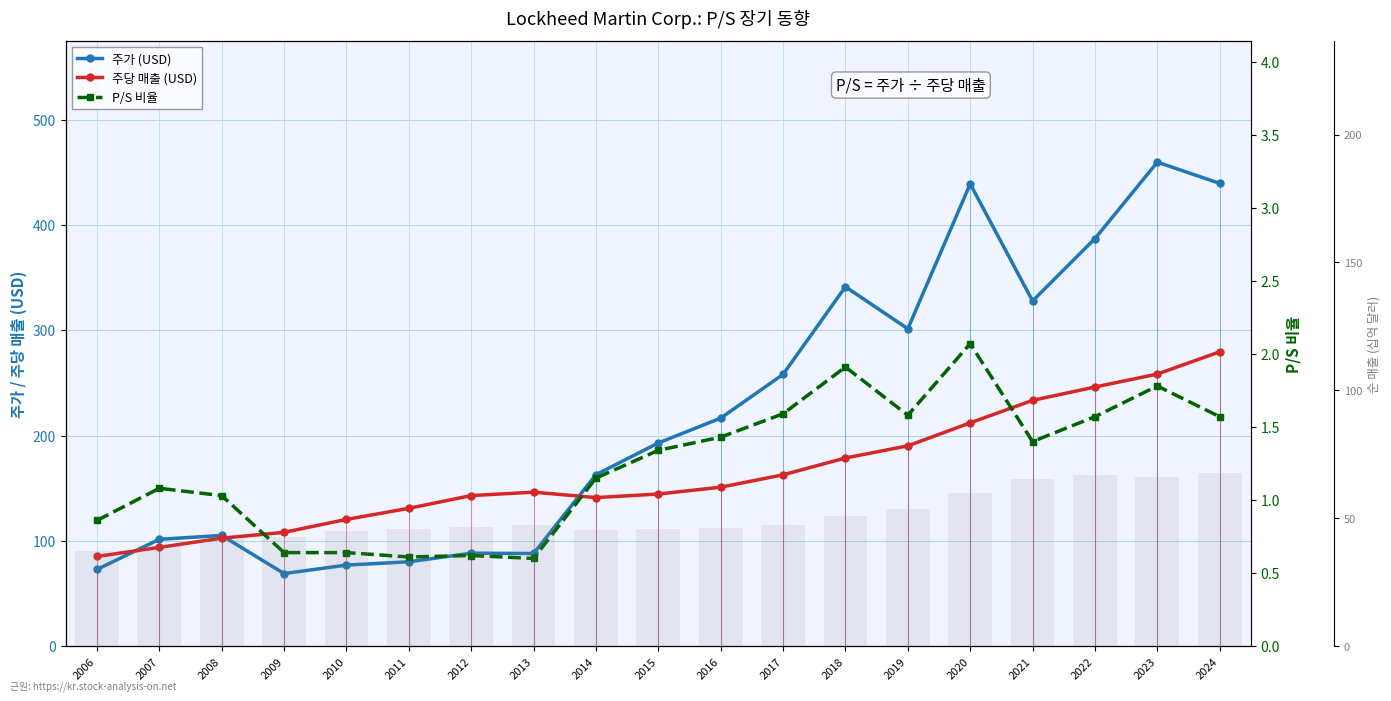

Are the bars grouped side by side (vs. stacked)?

Yes